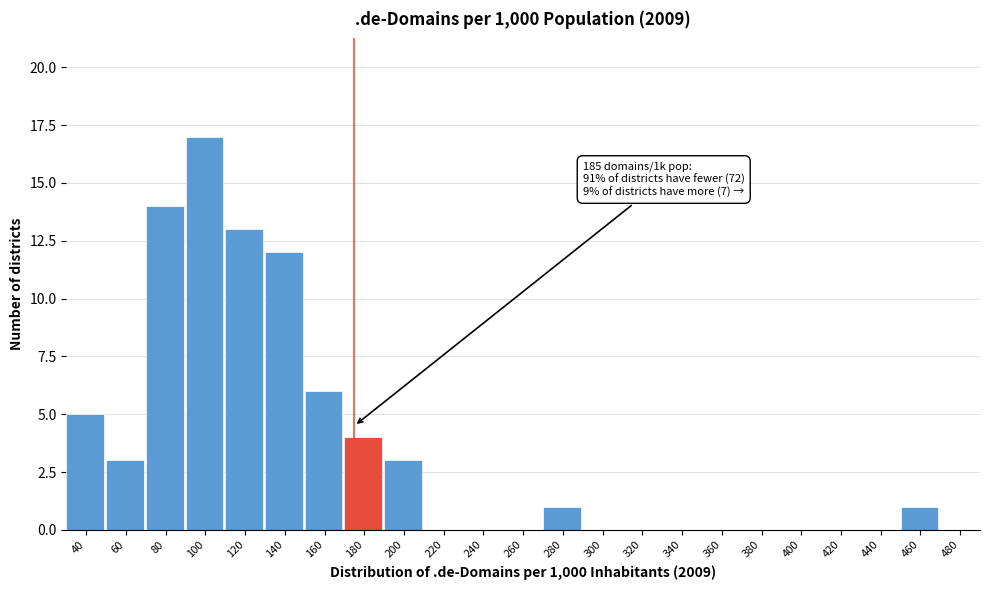

Reading right to left, extract all data points from this chart.

480=0	460=1	440=0	420=0	400=0	380=0	360=0	340=0	320=0	300=0	280=1	260=0	240=0	220=0	200=3	180=4	160=6	140=12	120=13	100=17	80=14	60=3	40=5